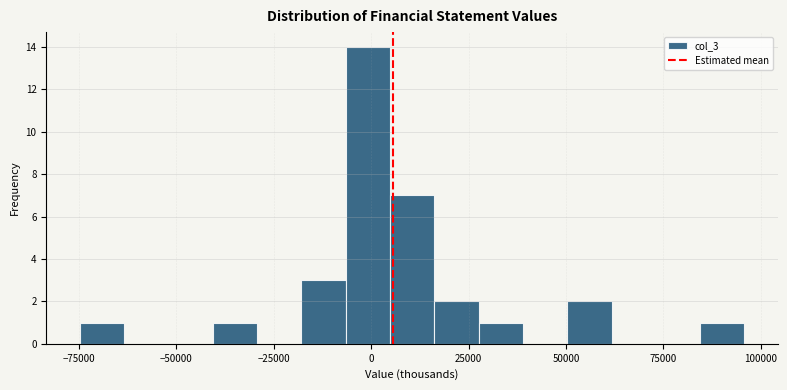

Read against the x-axis, roughly where is the centre of the tallest bar?

0